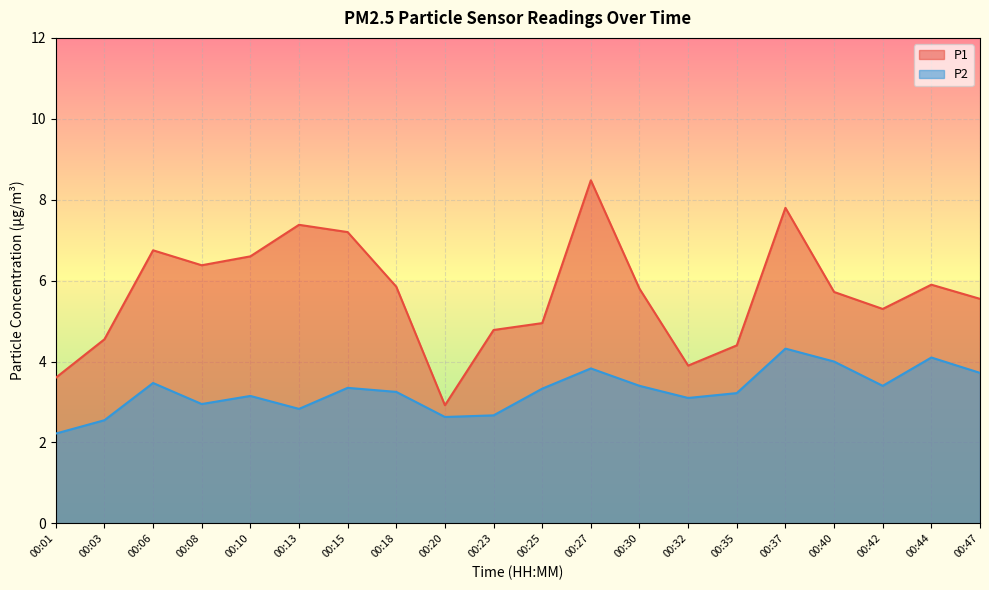

At which label does P1 first exceed 5?

00:06